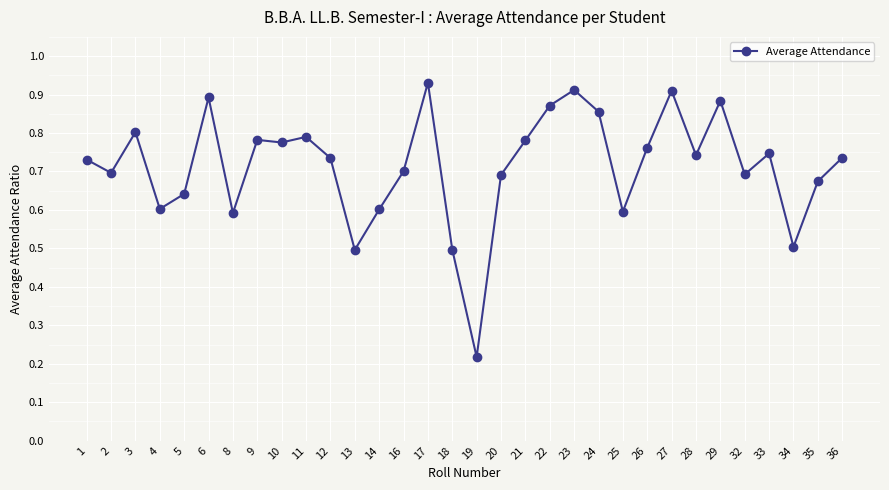

What is the value of the 12th point from the left?

0.5